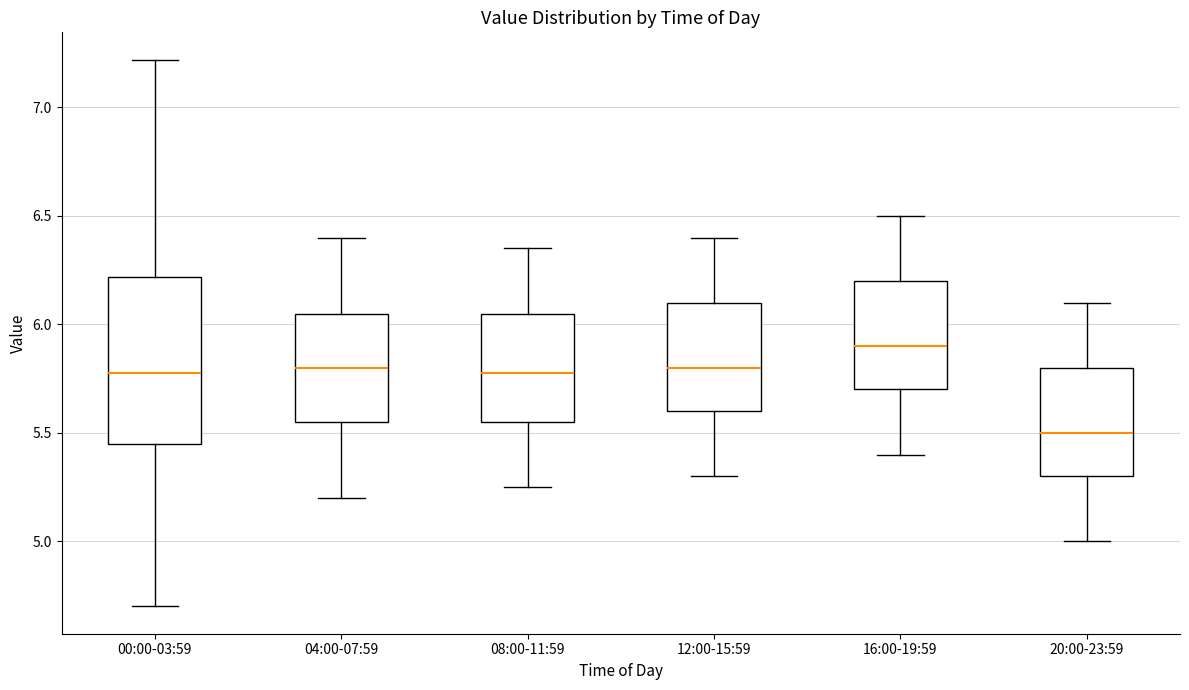

Reading left to right, transcribe this box plot: for each box, give where its median line is, the range the box spans, and where its two whiskers end, as read against the y-axis. The values are not printed on the chart, so give them approximately, as read against the axis.

00:00-03:59: median 5.80, box 5.45 to 6.20, whiskers 4.70 to 7.20
04:00-07:59: median 5.80, box 5.55 to 6.05, whiskers 5.20 to 6.40
08:00-11:59: median 5.80, box 5.55 to 6.05, whiskers 5.25 to 6.35
12:00-15:59: median 5.80, box 5.60 to 6.10, whiskers 5.30 to 6.40
16:00-19:59: median 5.90, box 5.70 to 6.20, whiskers 5.40 to 6.50
20:00-23:59: median 5.50, box 5.30 to 5.80, whiskers 5.00 to 6.10